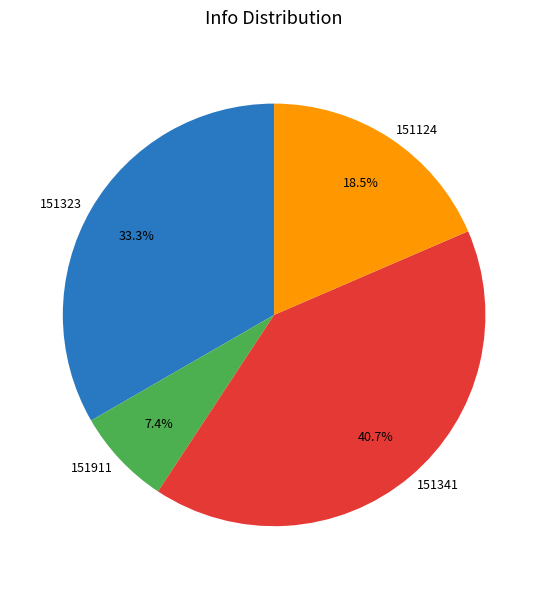

Which category has the biggest portion of the pie?

151341